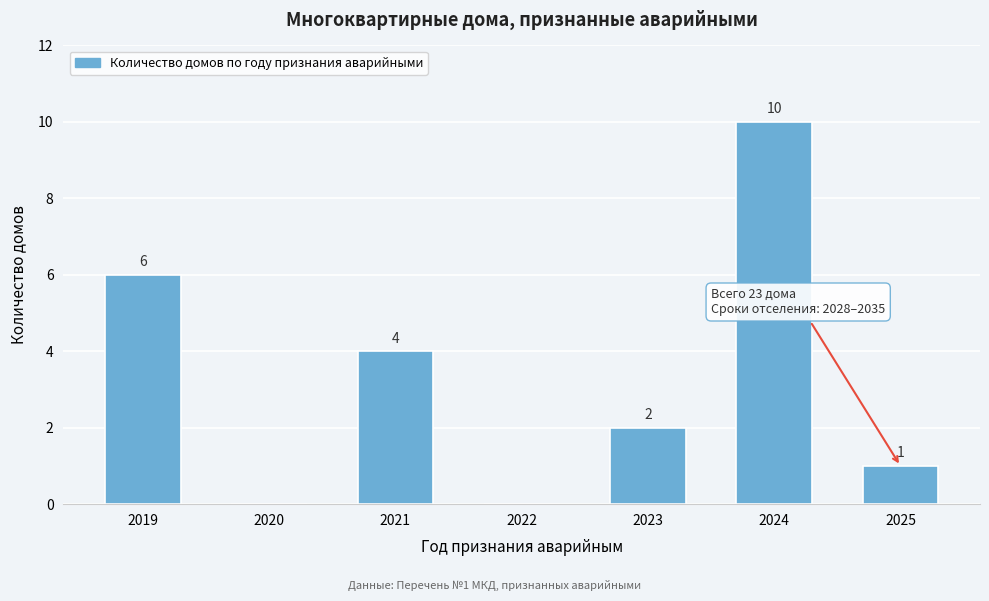

Reading left to right, transcribe all the data shown in this chart.

2019=6	2020=0	2021=4	2022=0	2023=2	2024=10	2025=1